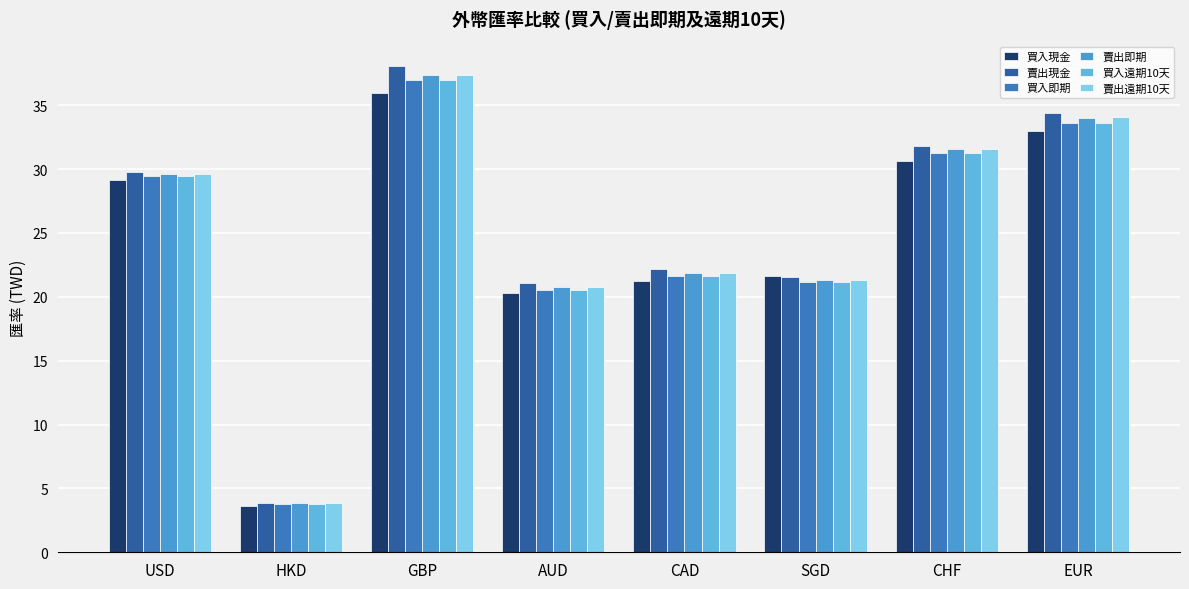

The 買入現金 series shows 55.9 at GBP. True or false?

False